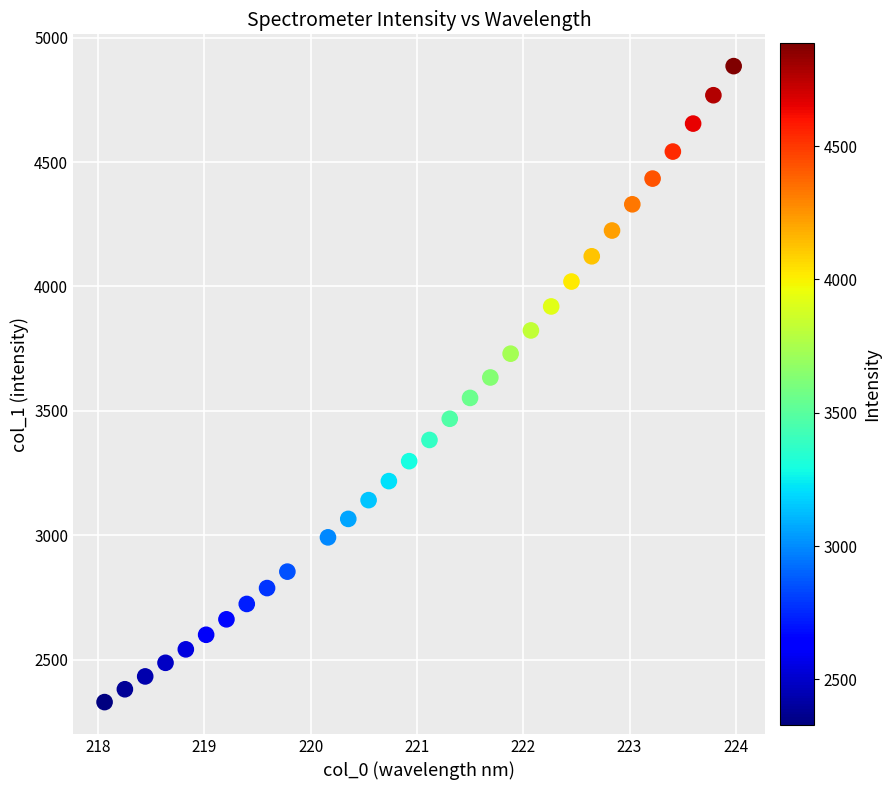

What is the range of Y values (max minus min)?

2556.1